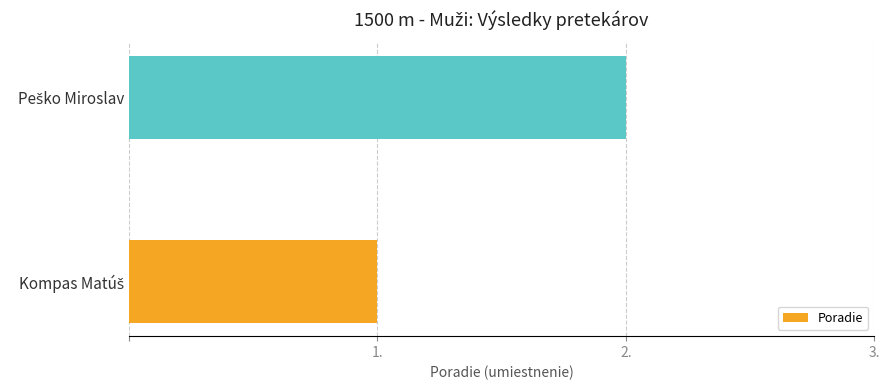

What is the average value?

2